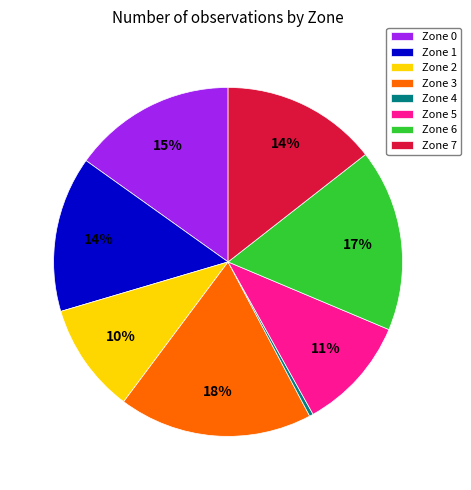

Do Zone 1 and Zone 5 together represent more than half of the pie?

No